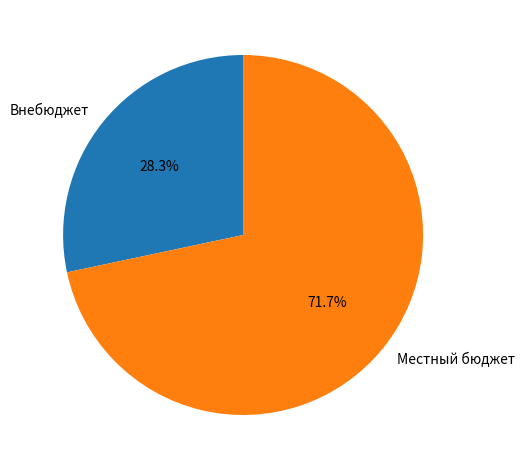

To the nearest percent, what percentage of the pie is Местный бюджет?

72%